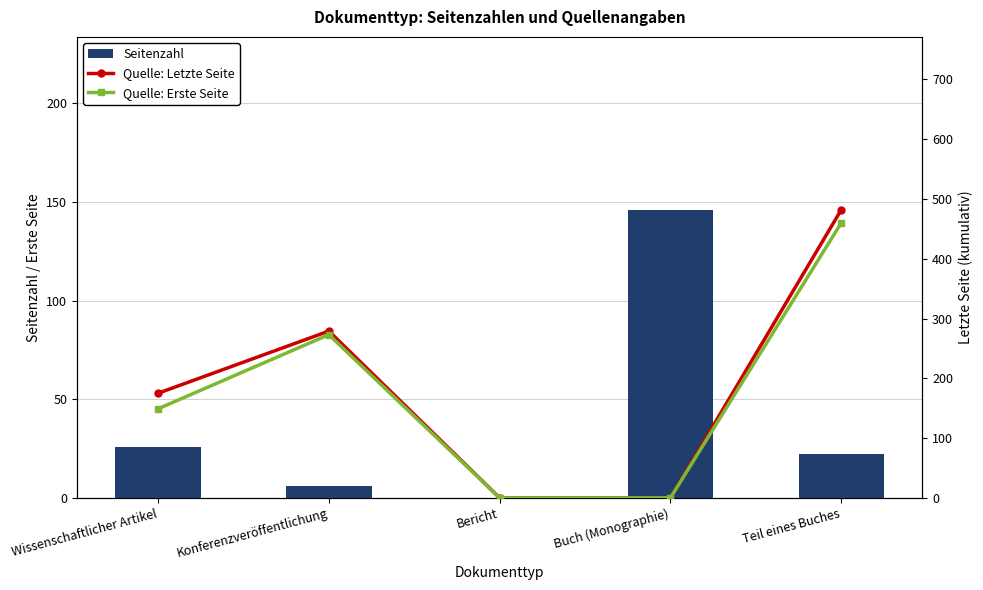

What is the maximum value for Seitenzahl?

146